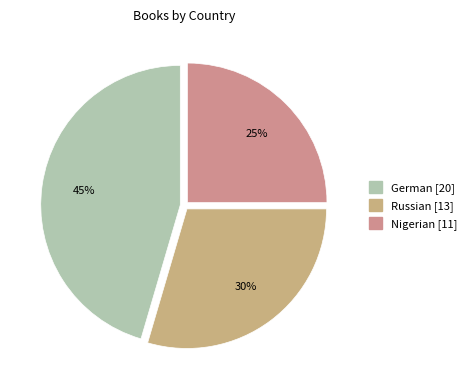

Count the number of slices in the pie.

3